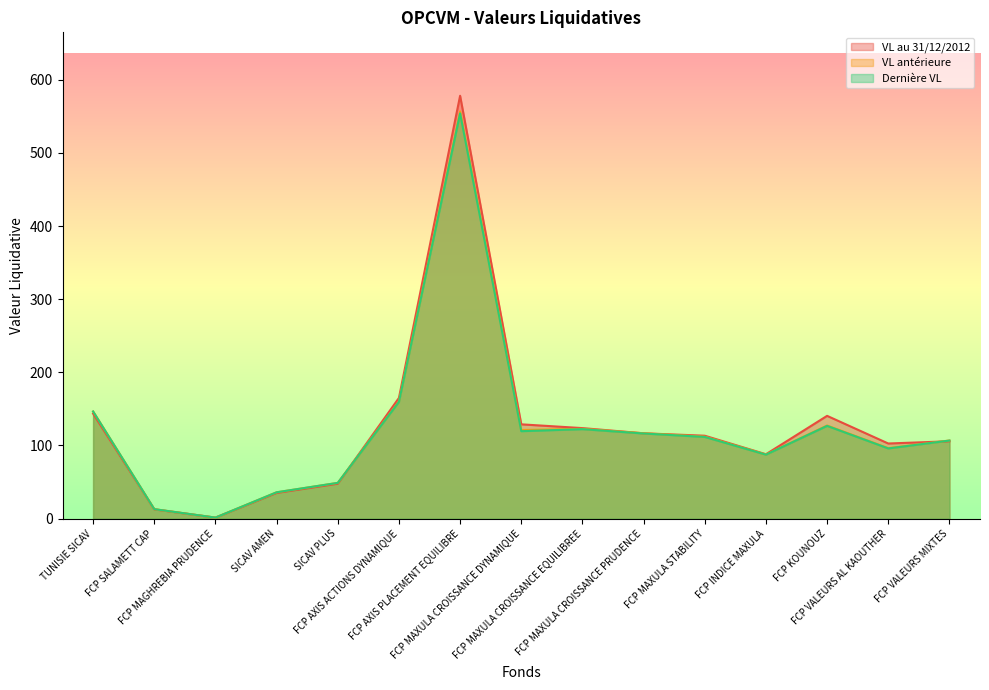

True or false: Dernière VL and VL antérieure intersect in this chart.

True